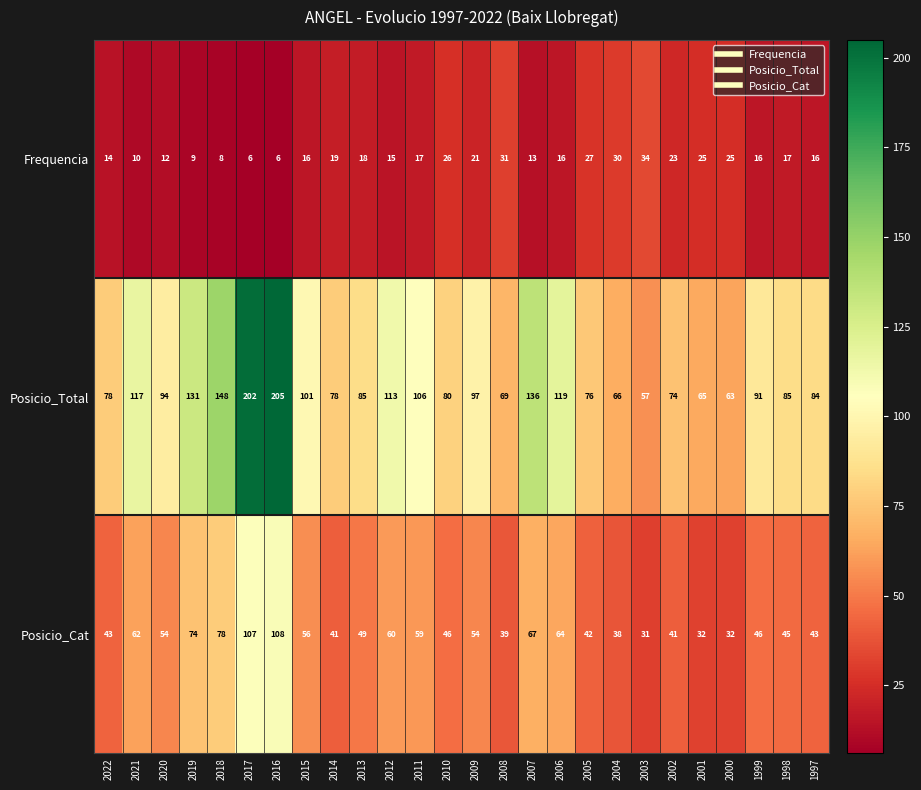

What is the difference between the maximum and minimum values in the Posicio_Cat series?

77